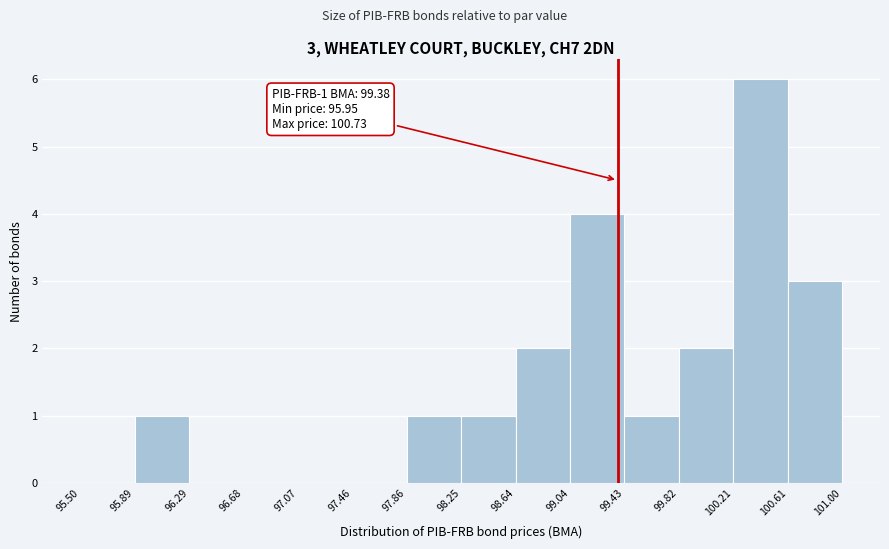

Which range on the x-axis has the tallest bar?

100.21 to 100.61